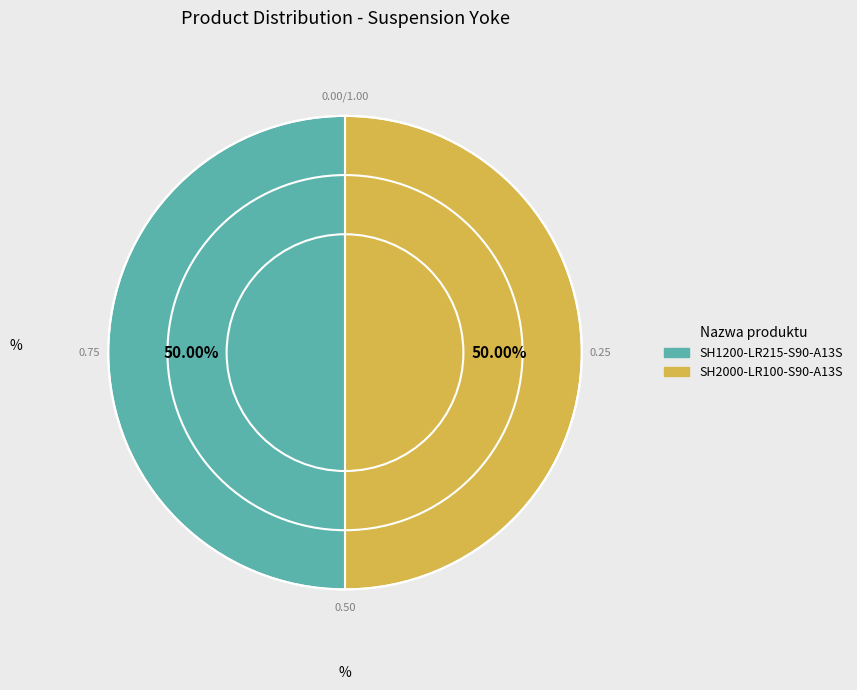

How many slices are in this pie chart?

2